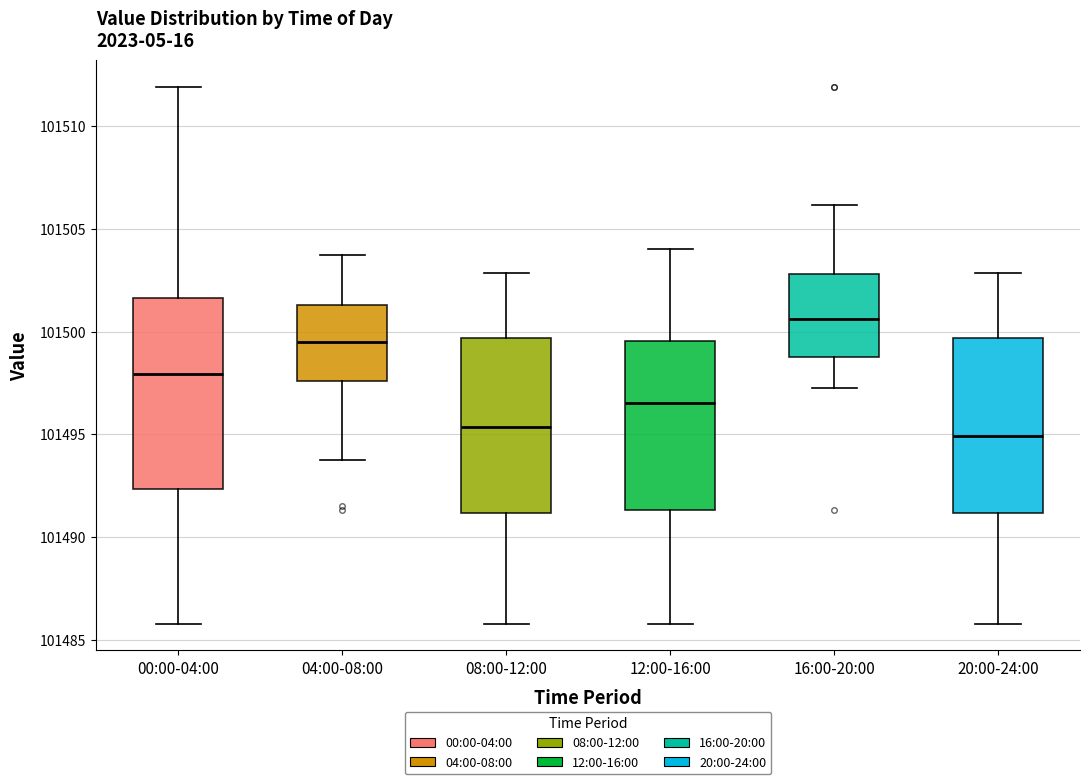

Reading left to right, read every box against the y-axis: the position of its median line, the range the box covers, and the ends of its whiskers. The values are not printed on the chart, so give them approximately, as read against the axis.

00:00-04:00: median 101498.0, box 101492.5 to 101501.5, whiskers 101486.0 to 101512.0
04:00-08:00: median 101499.5, box 101497.5 to 101501.5, whiskers 101494.0 to 101504.0
08:00-12:00: median 101495.5, box 101491.0 to 101499.5, whiskers 101486.0 to 101503.0
12:00-16:00: median 101496.5, box 101491.5 to 101499.5, whiskers 101486.0 to 101504.0
16:00-20:00: median 101500.5, box 101498.5 to 101503.0, whiskers 101497.5 to 101506.0
20:00-24:00: median 101495.0, box 101491.0 to 101499.5, whiskers 101486.0 to 101503.0